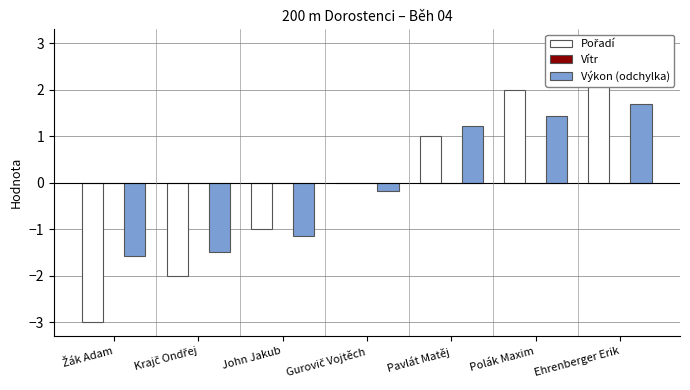

Reading left to right, transcribe all the data shown in this chart.

Pořadí: -3.0	-2.0	-1.0	0.0	1.0	2.0	3.0
Vítr: 0.0	0.0	0.0	0.0	0.0	0.0	0.0
Výkon (odchylka): -1.6	-1.5	-1.1	-0.2	1.2	1.4	1.7